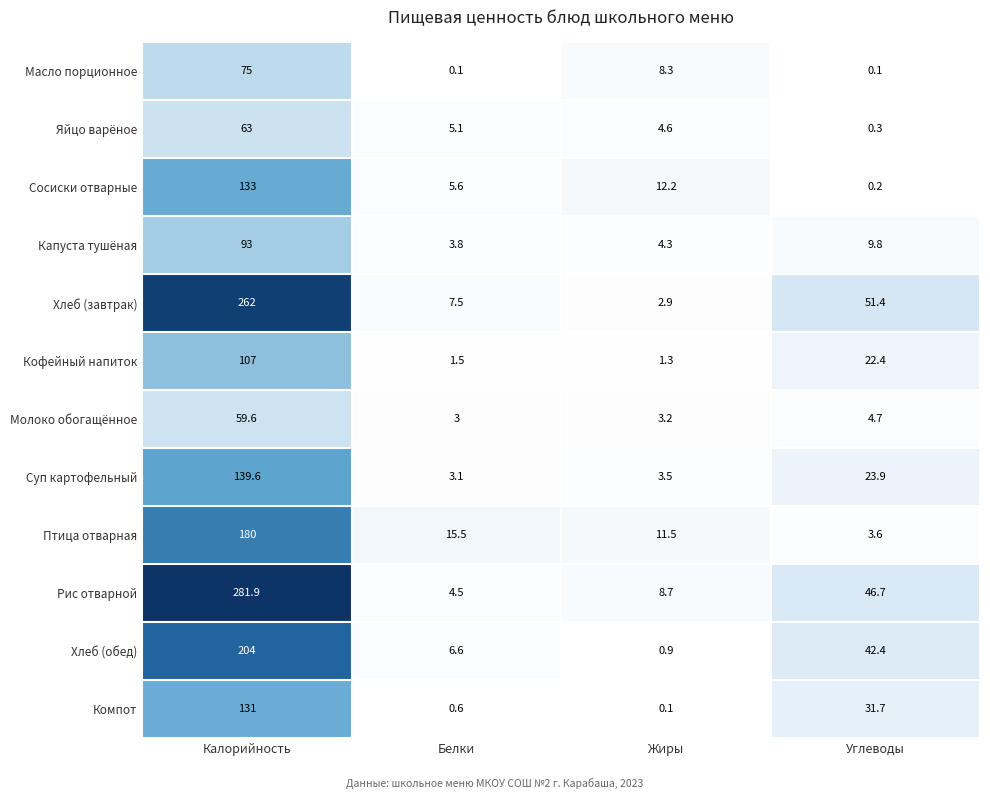

The Суп картофельный series shows 229.6 at Калорийность. True or false?

False